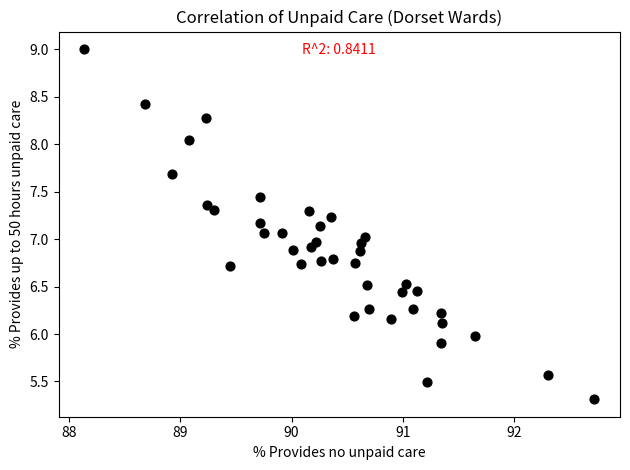

What is the range of X values (max minus min)?

4.6